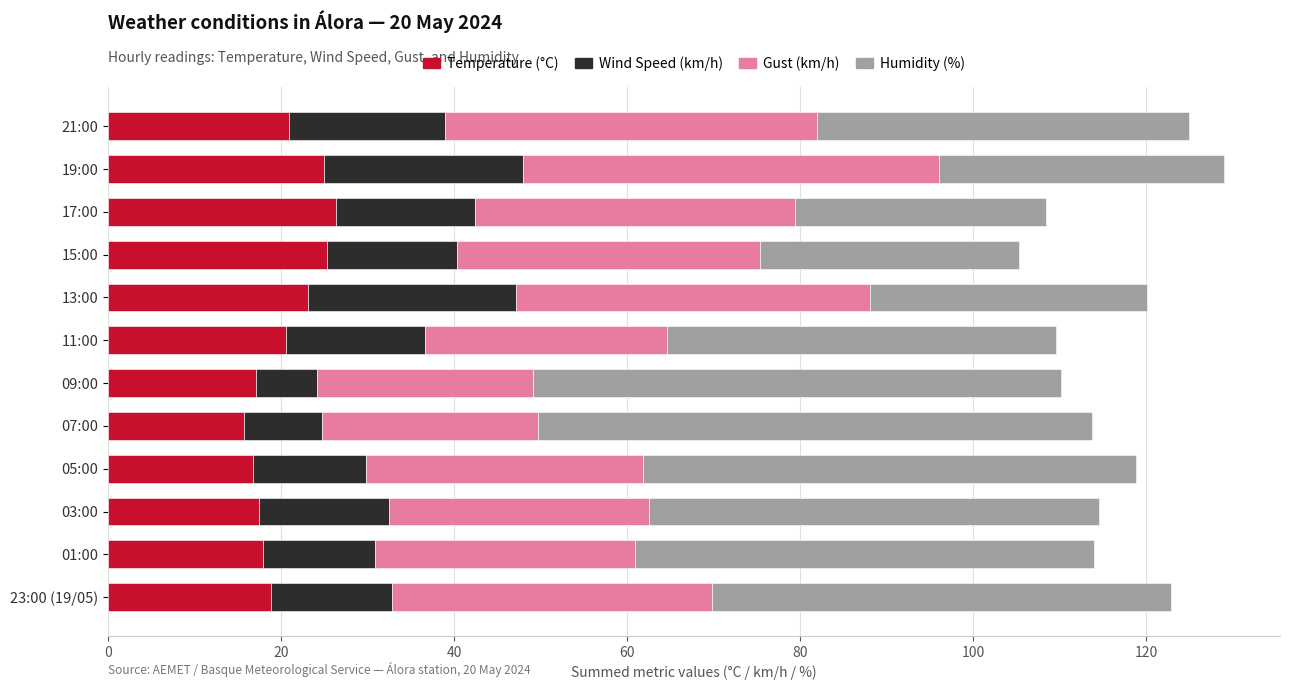

The Temperature (°C) series shows 5.4 at 13:00. True or false?

False